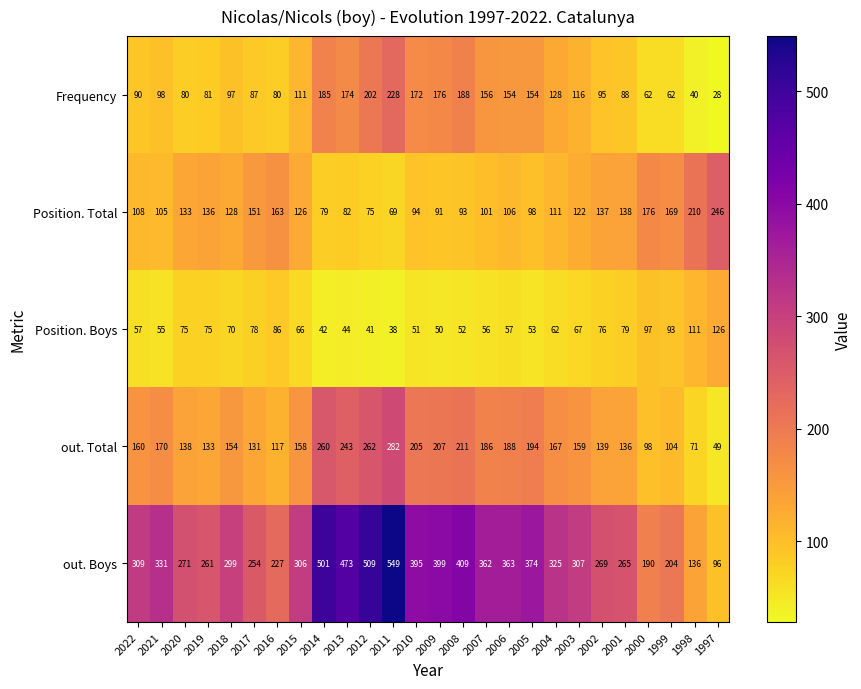

Read the out. Boys value at 2022.

309